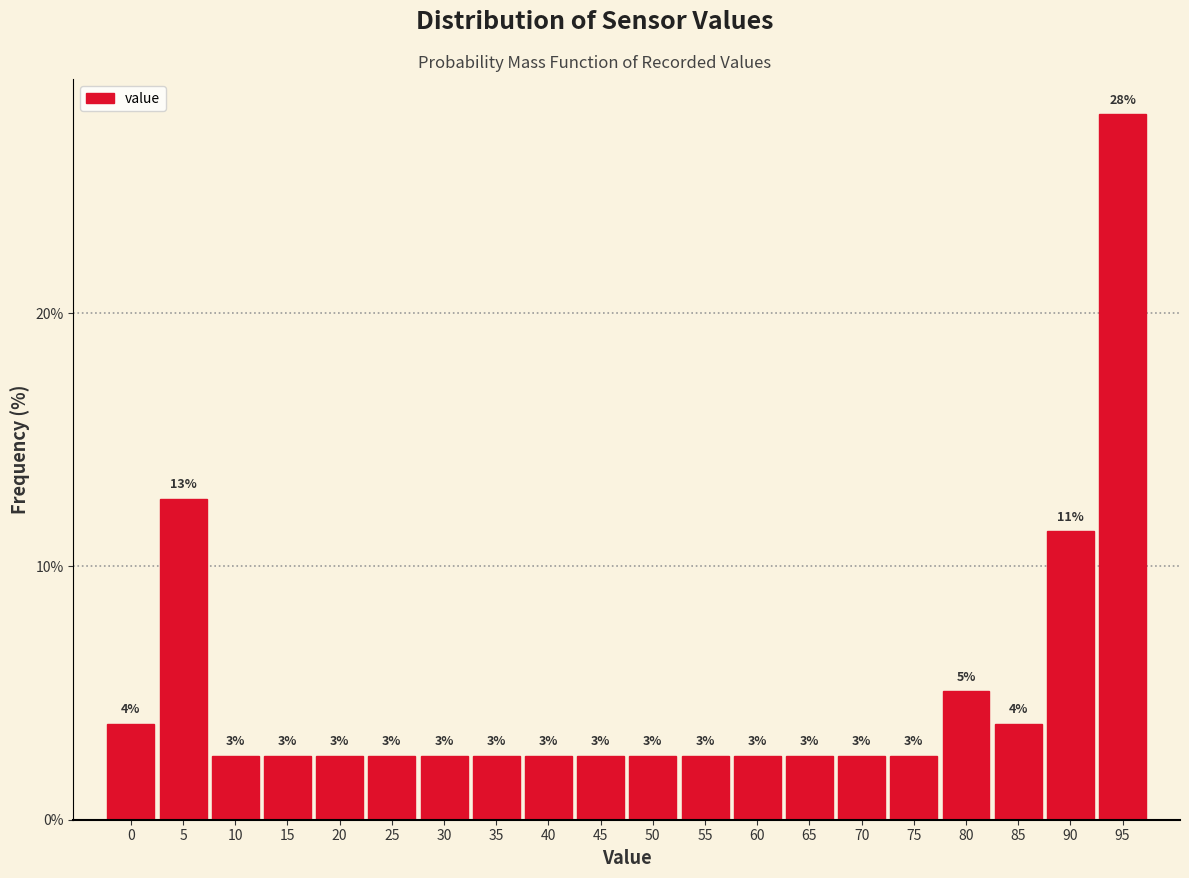

How many bars are there in total?

20